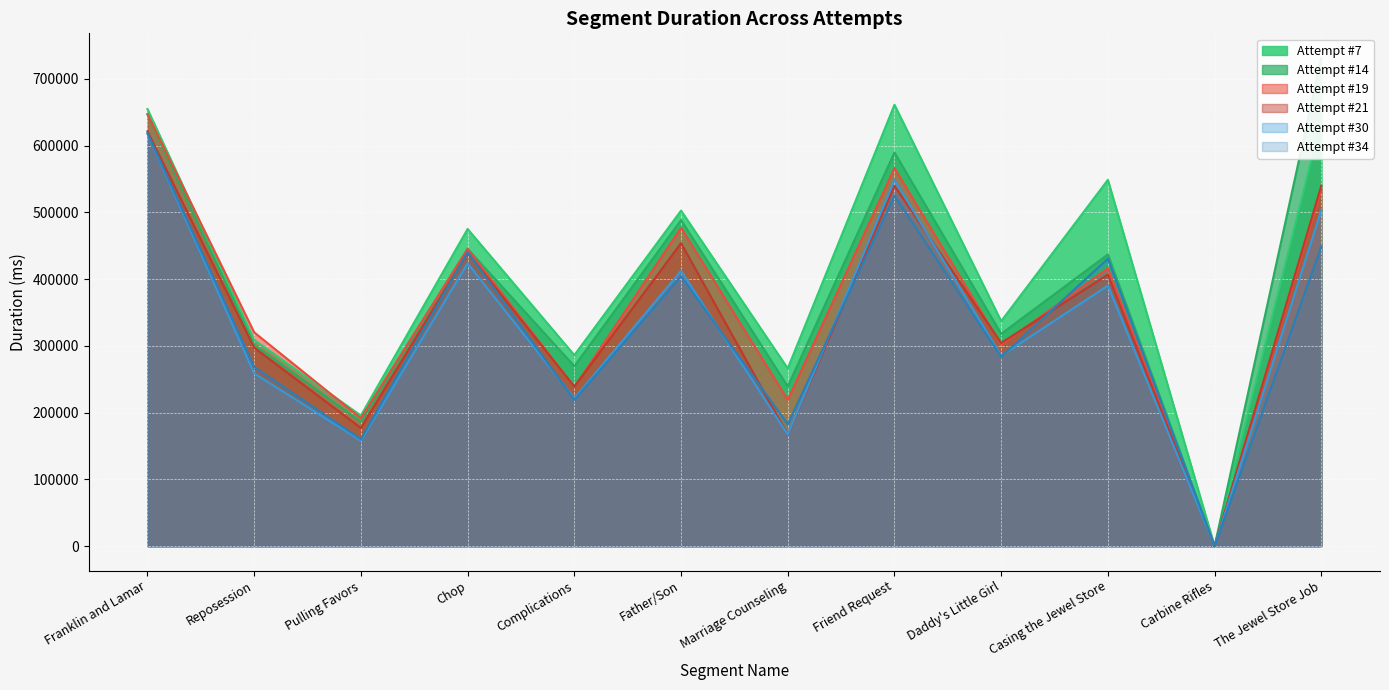

Reading left to right, extract all data points from this chart.

Attempt #7: Franklin and Lamar=654766	Reposession=308765	Pulling Favors=195677	Chop=475128	Complications=286123	Father/Son=502616	Marriage Counseling=266245	Friend Request=661157	Daddy's Little Girl=337049	Casing the Jewel Store=548722	Carbine Rifles=0	The Jewel Store Job=637904
Attempt #14: Franklin and Lamar=646613	Reposession=301580	Pulling Favors=186466	Chop=445463	Complications=269650	Father/Son=488546	Marriage Counseling=239211	Friend Request=589723	Daddy's Little Girl=318104	Casing the Jewel Store=437055	Carbine Rifles=0	The Jewel Store Job=731616
Attempt #19: Franklin and Lamar=647286	Reposession=320273	Pulling Favors=191749	Chop=445290	Complications=238285	Father/Son=476935	Marriage Counseling=219207	Friend Request=566263	Daddy's Little Girl=301793	Casing the Jewel Store=416141	Carbine Rifles=0	The Jewel Store Job=533931
Attempt #21: Franklin and Lamar=621382	Reposession=297284	Pulling Favors=177082	Chop=439593	Complications=239119	Father/Son=453912	Marriage Counseling=166896	Friend Request=539809	Daddy's Little Girl=304398	Casing the Jewel Store=406827	Carbine Rifles=0	The Jewel Store Job=540096
Attempt #30: Franklin and Lamar=617685	Reposession=258720	Pulling Favors=158073	Chop=423721	Complications=221376	Father/Son=412511	Marriage Counseling=167146	Friend Request=548815	Daddy's Little Girl=285155	Casing the Jewel Store=390337	Carbine Rifles=0	The Jewel Store Job=503627
Attempt #34: Franklin and Lamar=618725	Reposession=268547	Pulling Favors=160218	Chop=440616	Complications=219035	Father/Son=404283	Marriage Counseling=182579	Friend Request=525065	Daddy's Little Girl=283740	Casing the Jewel Store=430677	Carbine Rifles=0	The Jewel Store Job=448749